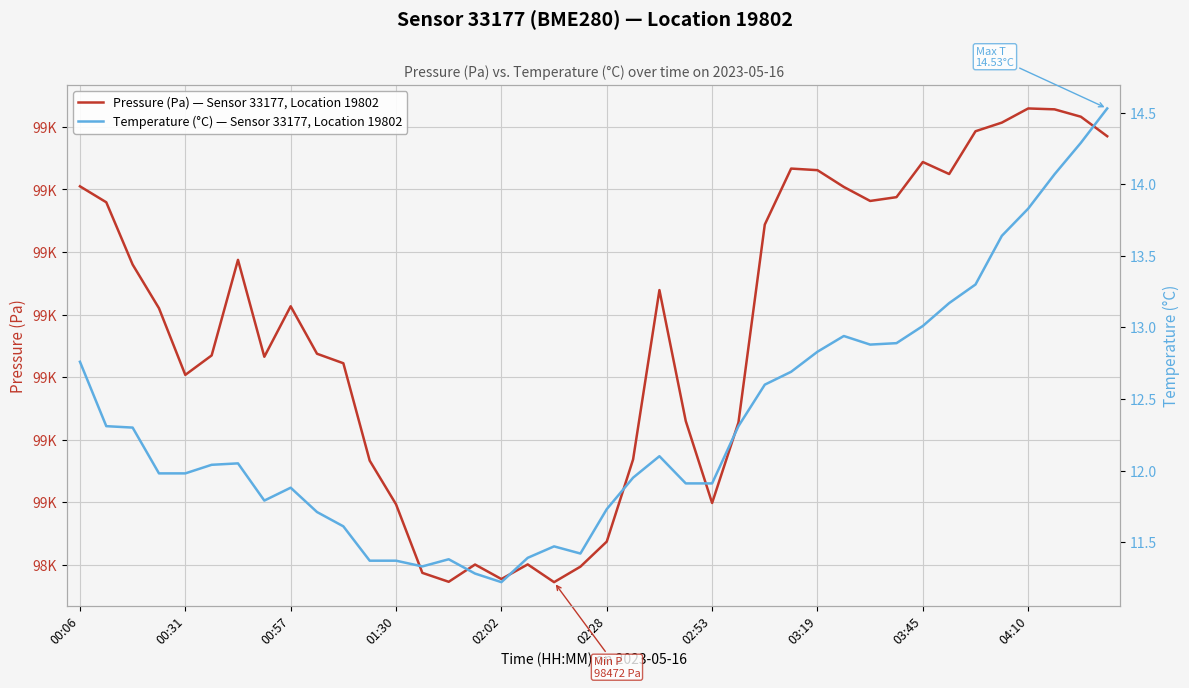

How many values in the Pressure (Pa) — Sensor 33177, Location 19802 series are below 98913?

20